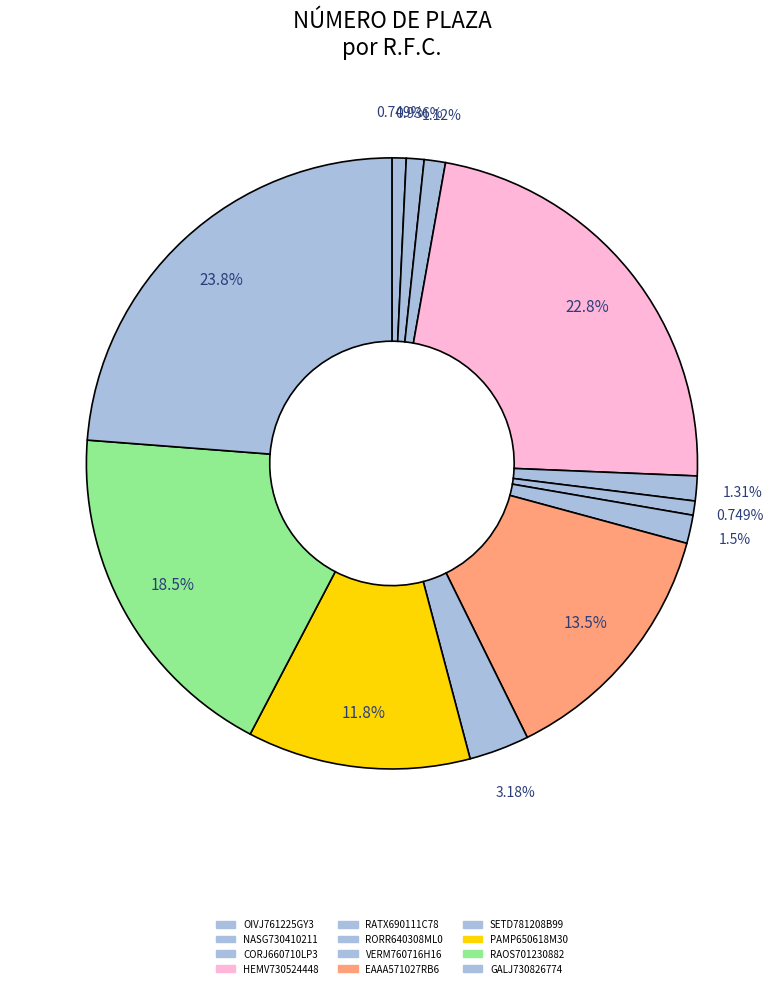

Count the number of slices in the pie.

12